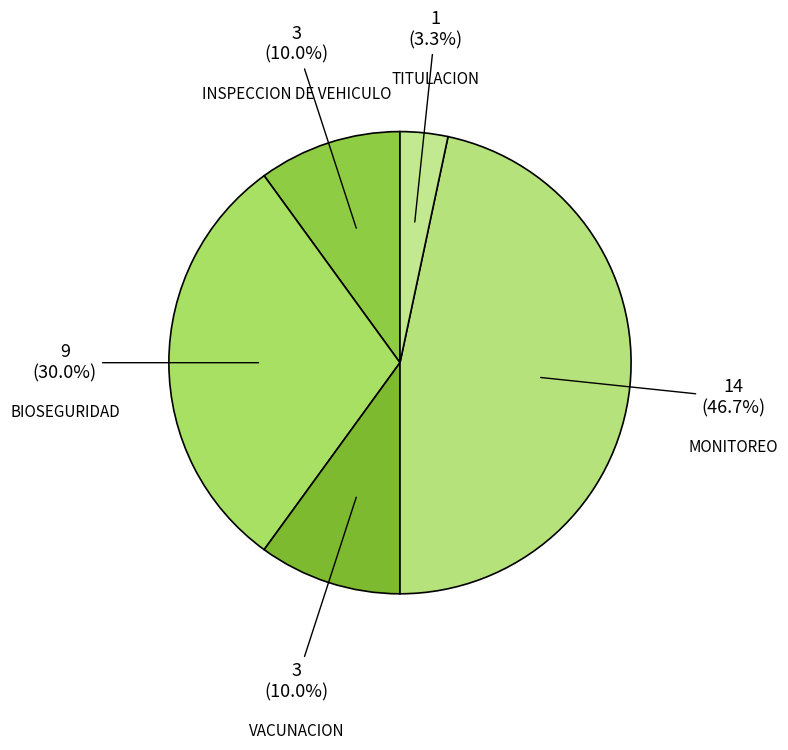

What is the ratio of the value at MONITOREO to the value at INSPECCION DE VEHICULO?

4.7